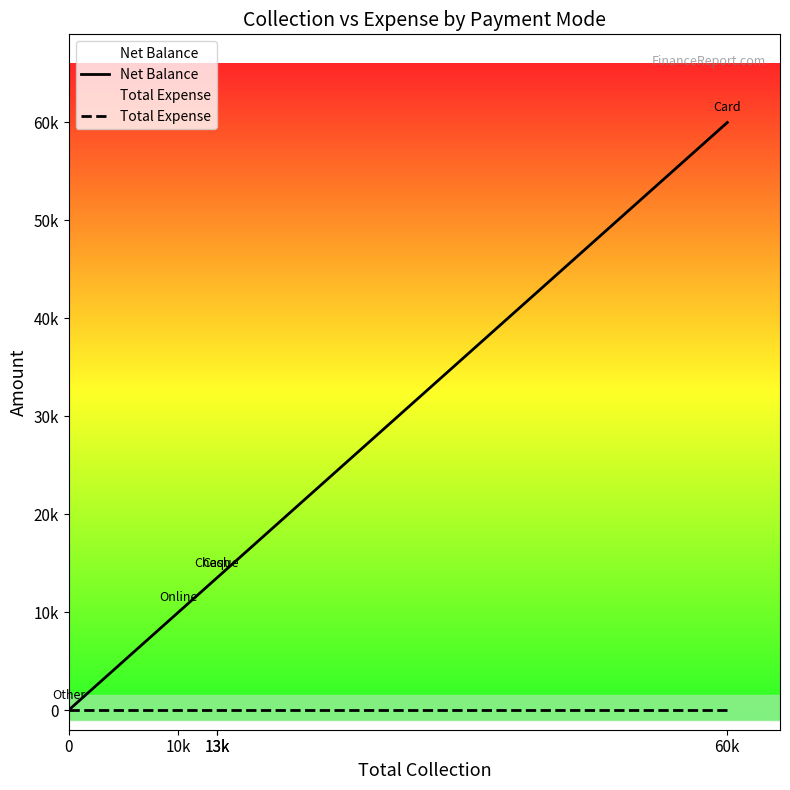

Is the value of Net Balance at 13k greater than the value of Total Expense at 10k?

Yes